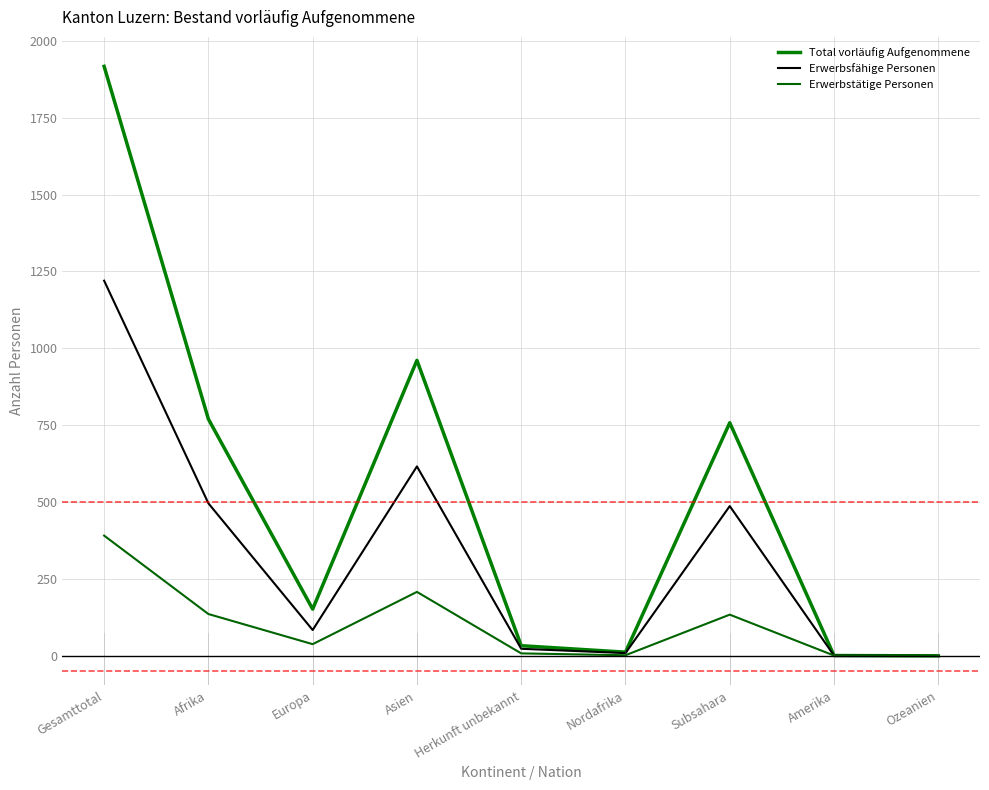

What is the value of the Erwerbstätige Personen point at the 1st from the left?

391